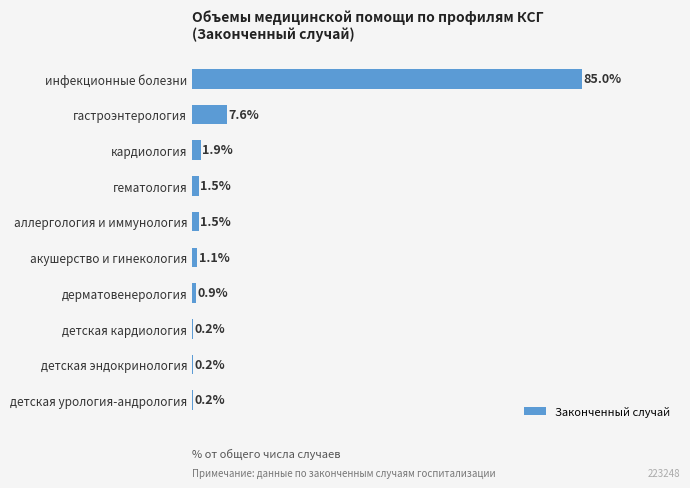

Which label corresponds to the largest value in the chart?

инфекционные болезни